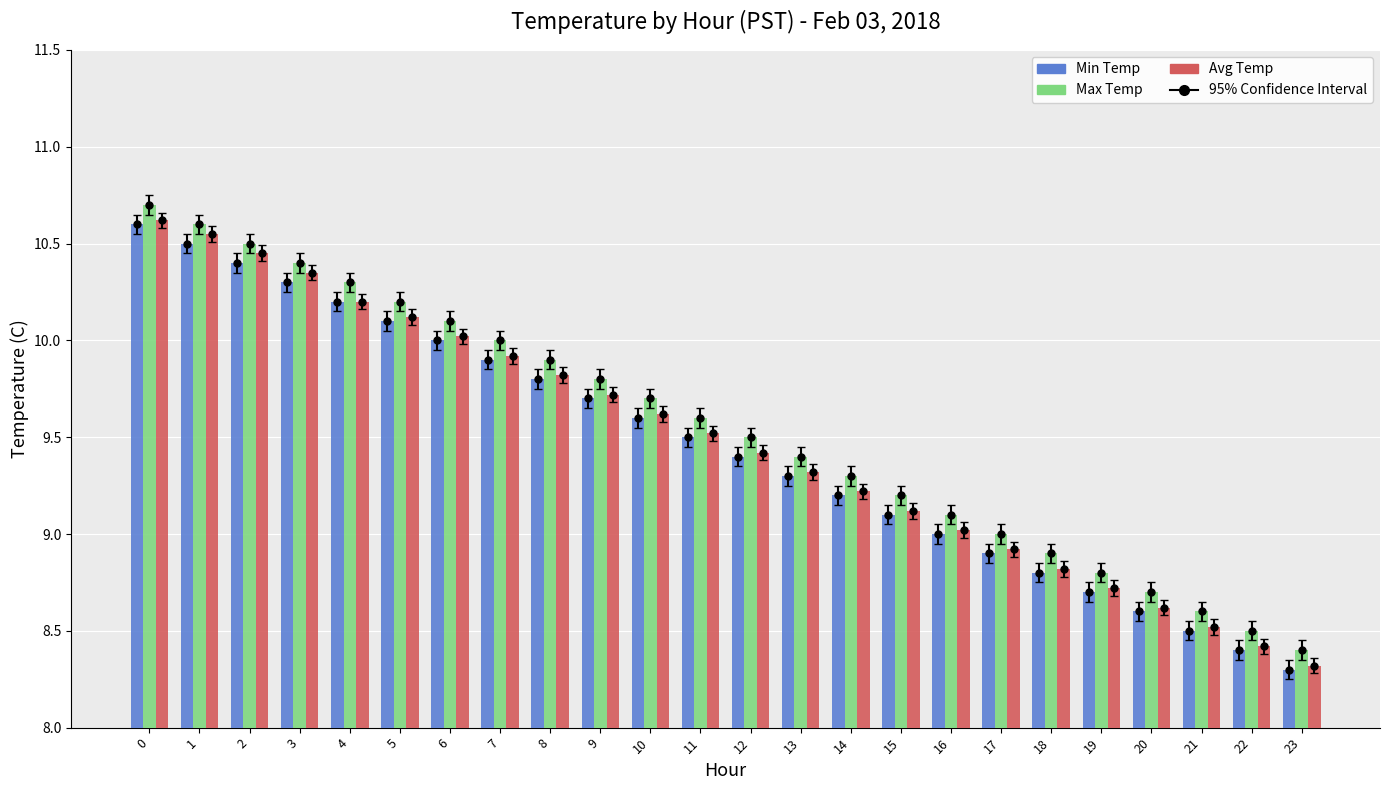

Reading right to left, extract all data points from this chart.

Min Temp: 8.3	8.4	8.5	8.6	8.7	8.8	8.9	9.0	9.1	9.2	9.3	9.4	9.5	9.6	9.7	9.8	9.9	10.0	10.1	10.2	10.3	10.4	10.5	10.6
Max Temp: 8.4	8.5	8.6	8.7	8.8	8.9	9.0	9.1	9.2	9.3	9.4	9.5	9.6	9.7	9.8	9.9	10.0	10.1	10.2	10.3	10.4	10.5	10.6	10.7
Avg Temp: 8.3	8.4	8.5	8.6	8.7	8.8	8.9	9.0	9.1	9.2	9.3	9.4	9.5	9.6	9.7	9.8	9.9	10.0	10.1	10.2	10.3	10.4	10.6	10.6